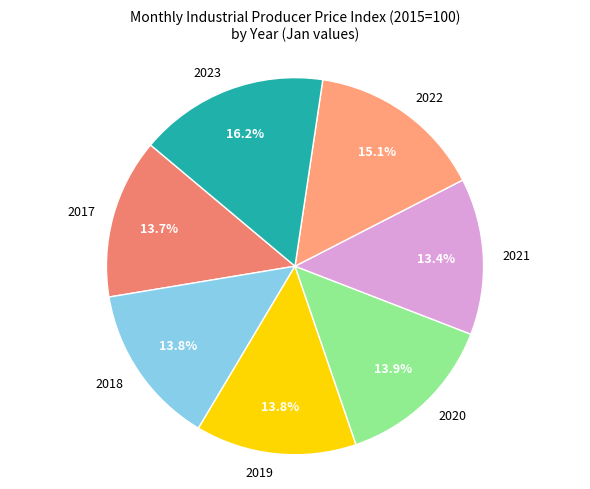

To the nearest percent, what portion does 2021 represent?

13%